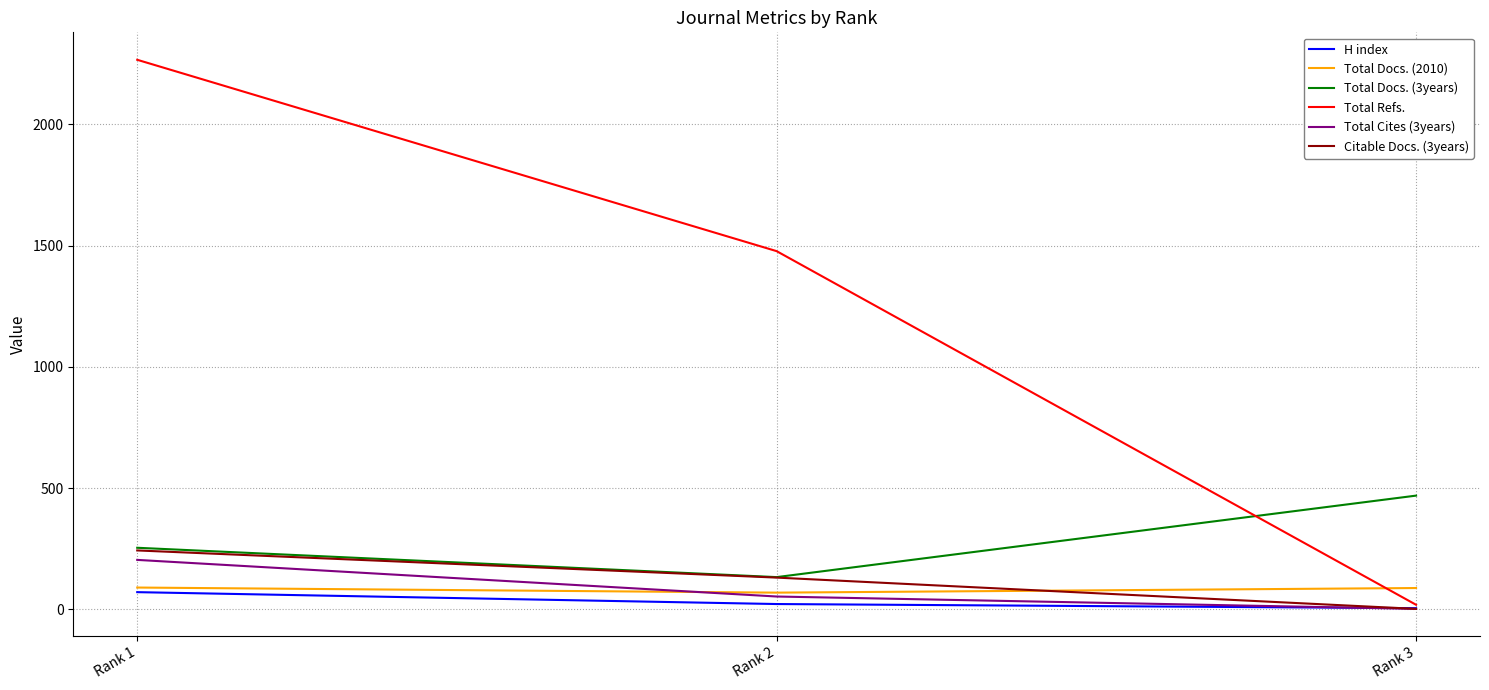

What are all the series names shown in the legend?

H index, Total Docs. (2010), Total Docs. (3years), Total Refs., Total Cites (3years), Citable Docs. (3years)